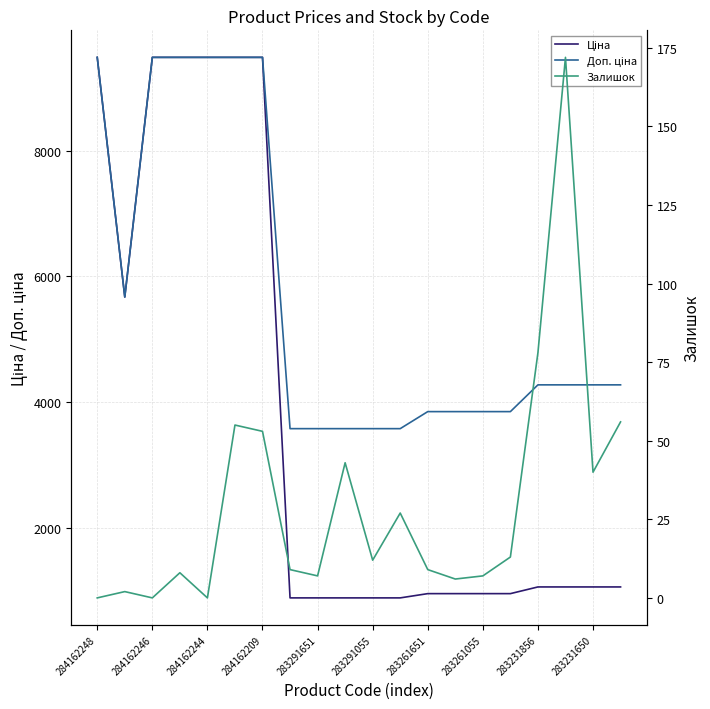

True or false: Залишок and Ціна intersect in this chart.

False